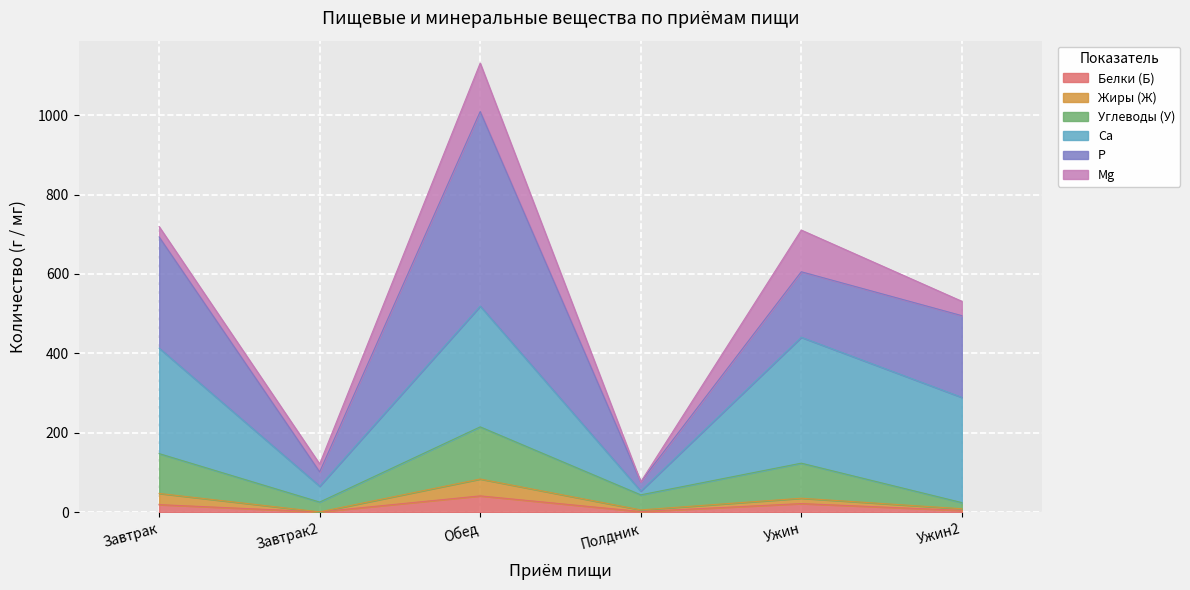

How many data points in Белки (Б) are less than 19?

3